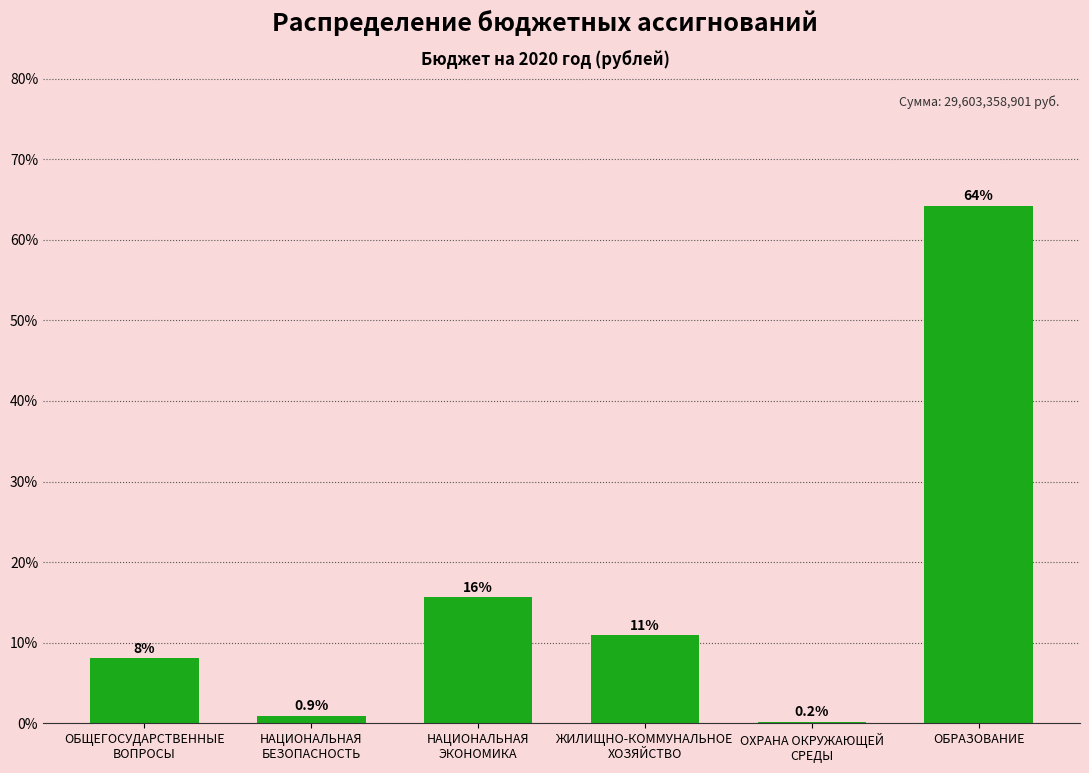

The chart shows a value of 64.2 at ОБРАЗОВАНИЕ. True or false?

True